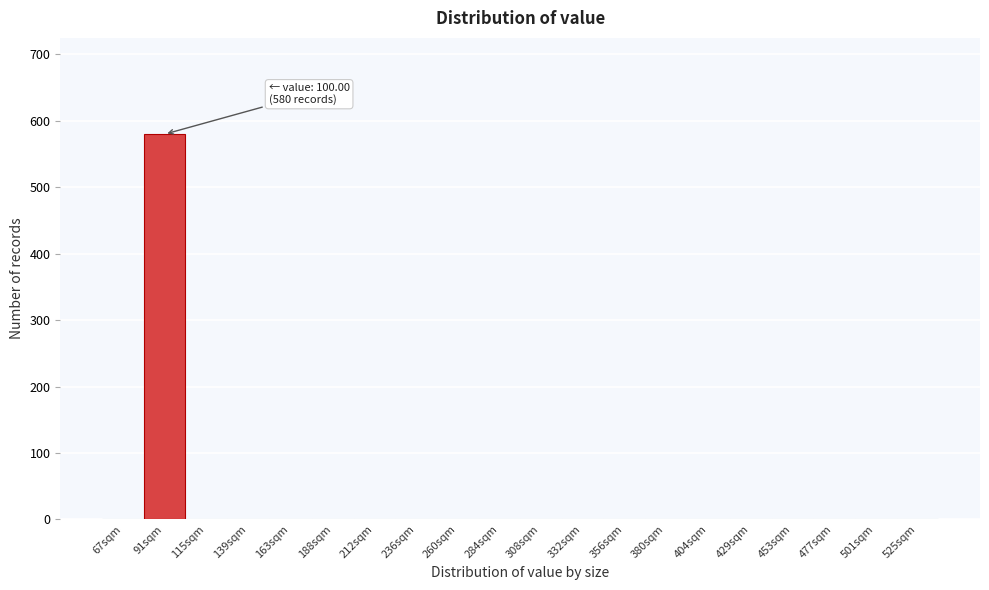

Reading left to right, extract all data points from this chart.

67sqm=0	91sqm=580	115sqm=0	139sqm=0	163sqm=0	188sqm=0	212sqm=0	236sqm=0	260sqm=0	284sqm=0	308sqm=0	332sqm=0	356sqm=0	380sqm=0	404sqm=0	429sqm=0	453sqm=0	477sqm=0	501sqm=0	525sqm=0